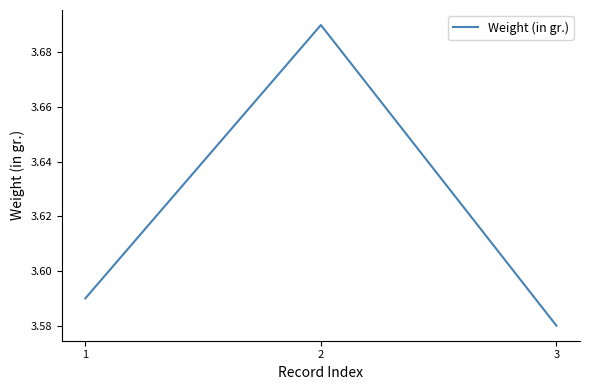

Count the values in the range 3 to 4.

3